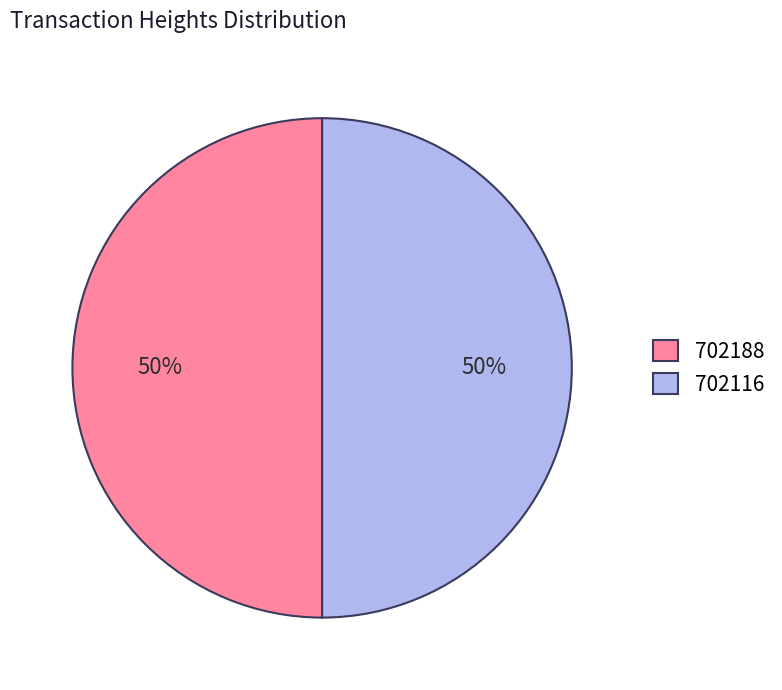

Is the sum of 702116 and 702188 greater than half?

Yes